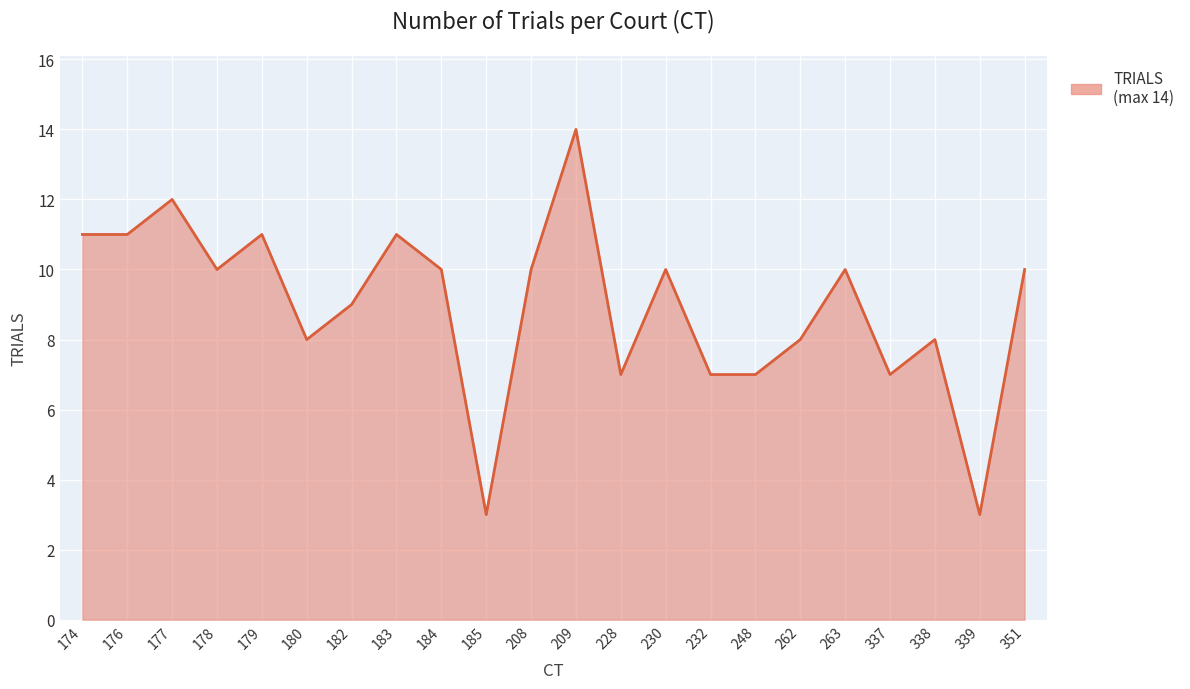

What is the difference between the maximum and minimum values?

11